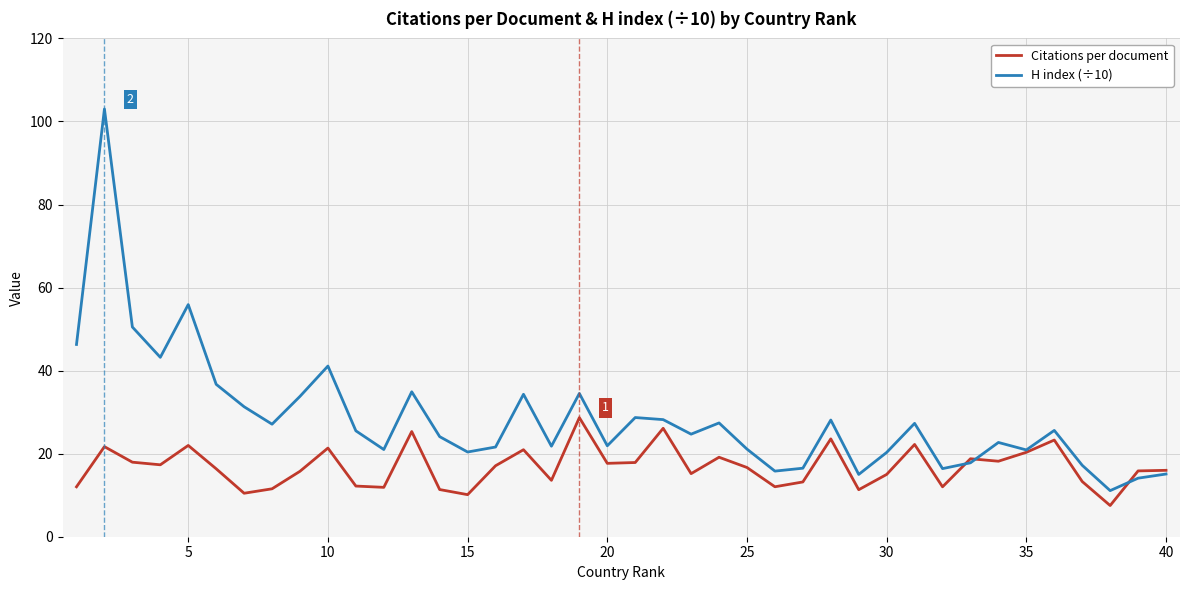

Rank the series by their maximum value, from highest to lowest.

H index (÷10), Citations per document